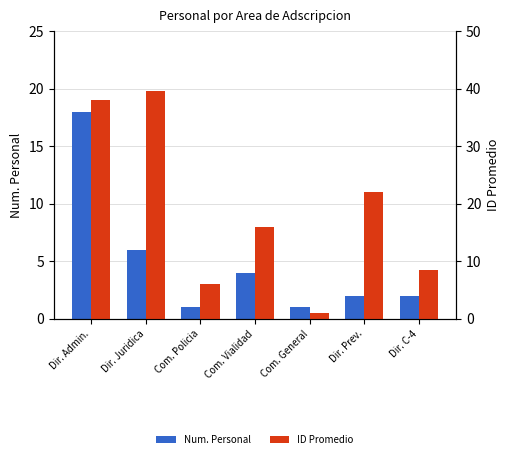

Where does the Num. Personal series first go above 2?

Dir. Admin.